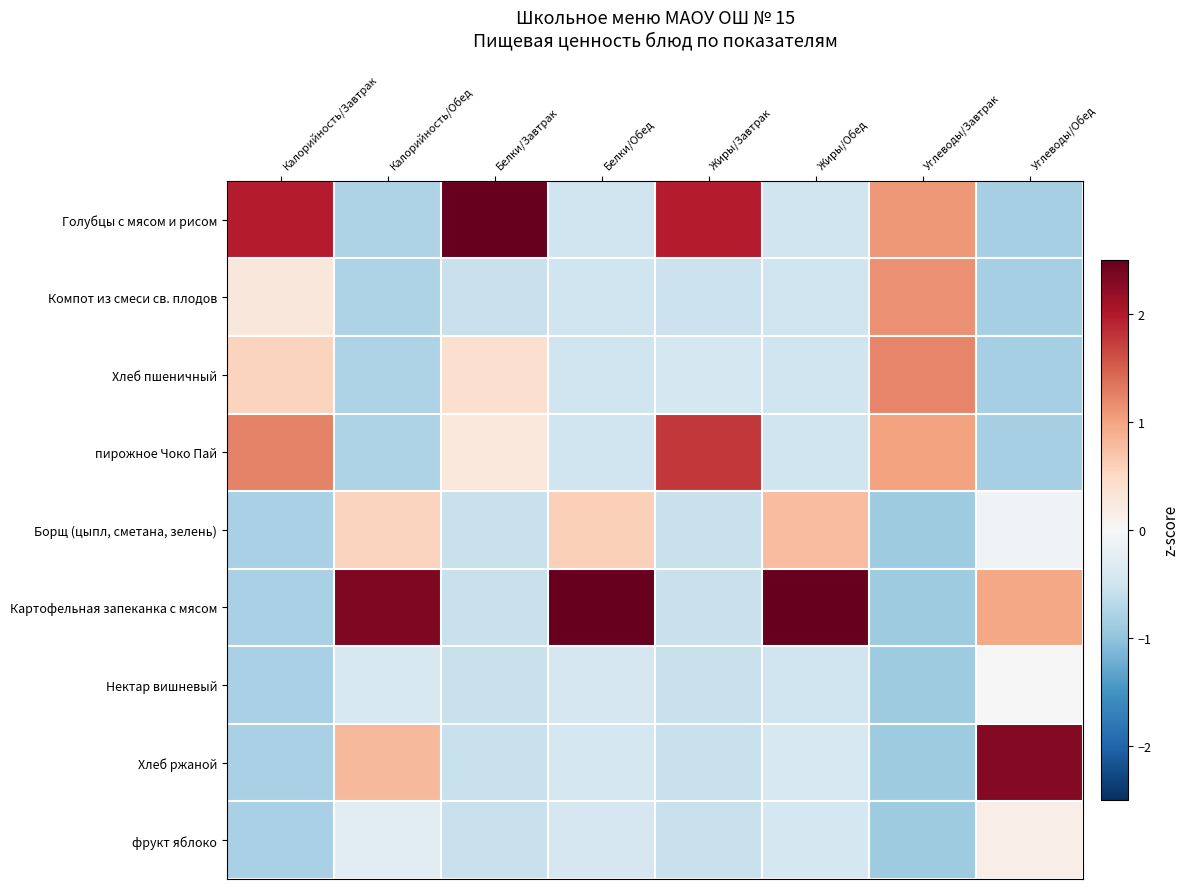

Which category has the lowest value across all series?

Углеводы/Завтрак